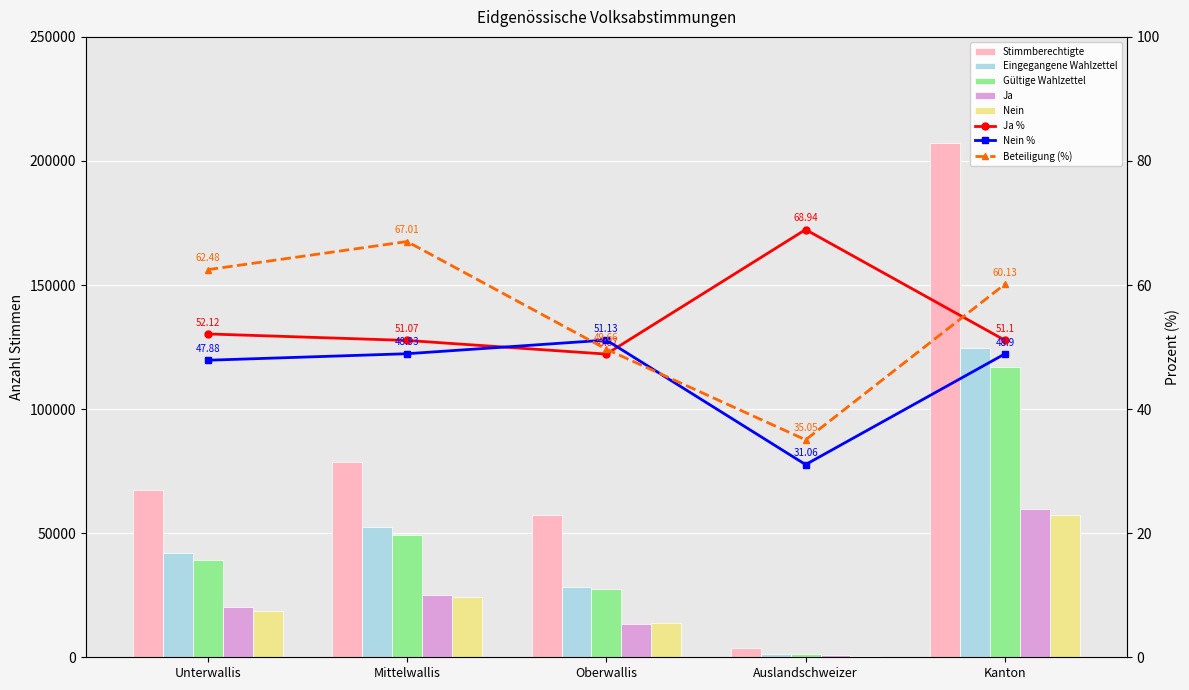

What is the difference between the highest and lowest values at Unterwallis?

48800